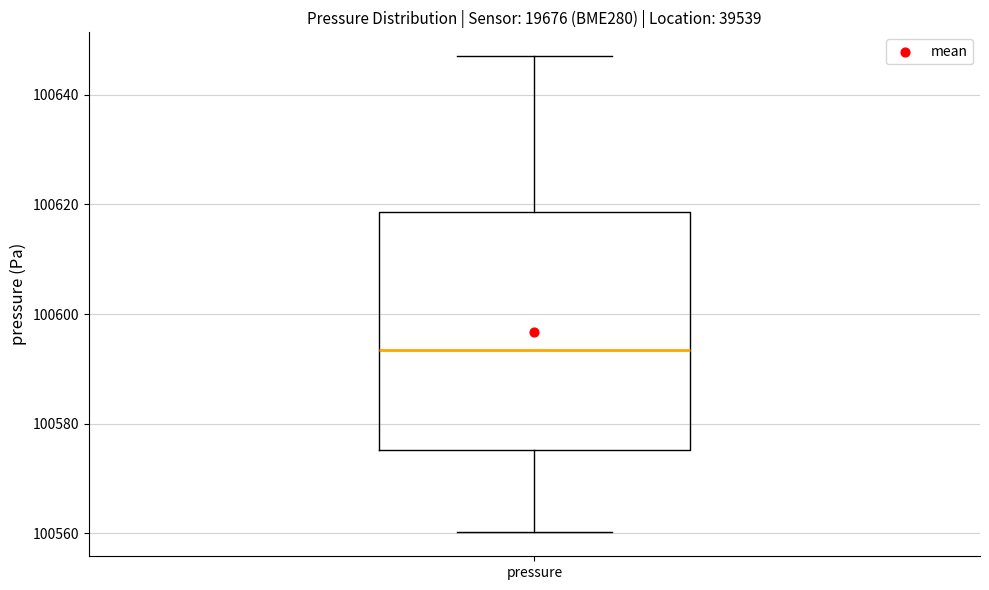

Read this box plot against the y-axis: the position of the median line, the range covered by the box, and the ends of both whiskers. The values are not printed on the chart, so give them approximately, as read against the axis.

median 100594, box 100576 to 100618, whiskers 100560 to 100648